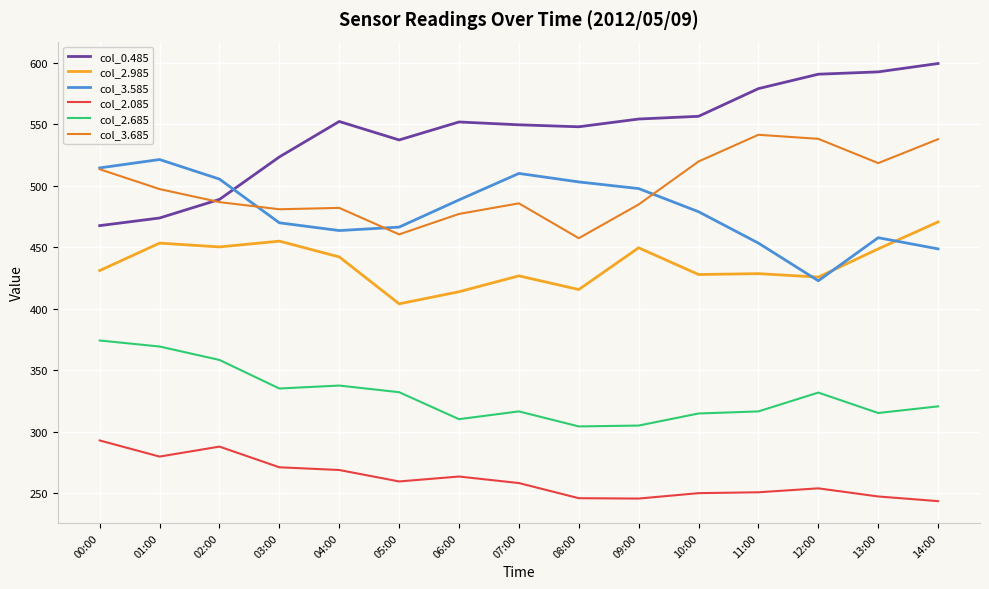

True or false: col_2.085 has a value of 250.9 at 11:00.

True